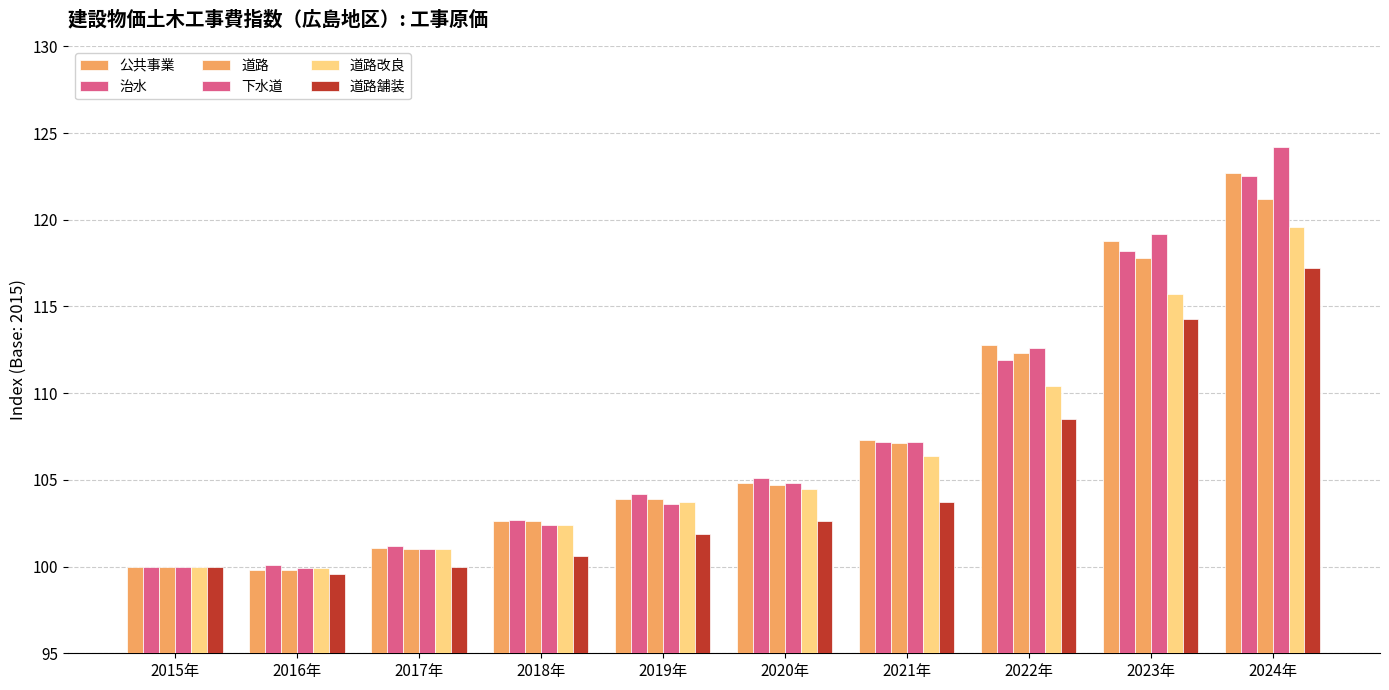

Which series changed the most between 2015年 and 2020年?

治水